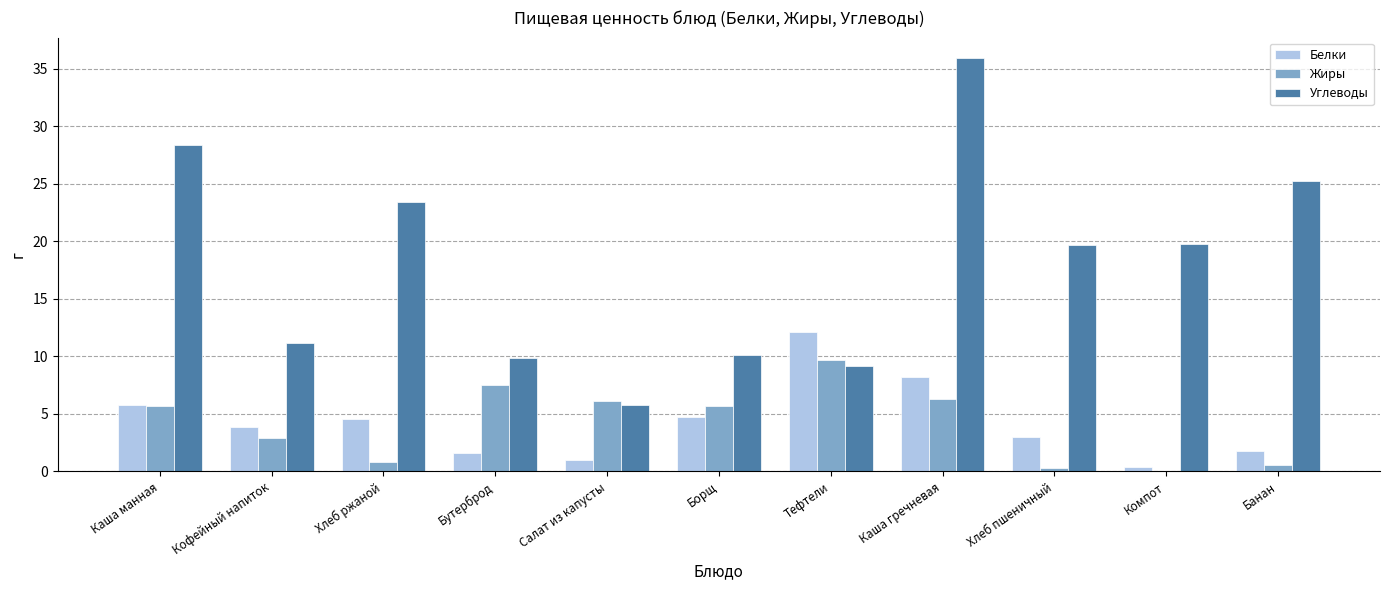

Is the value of Белки at Кофейный напиток greater than the value of Жиры at Хлеб ржаной?

Yes